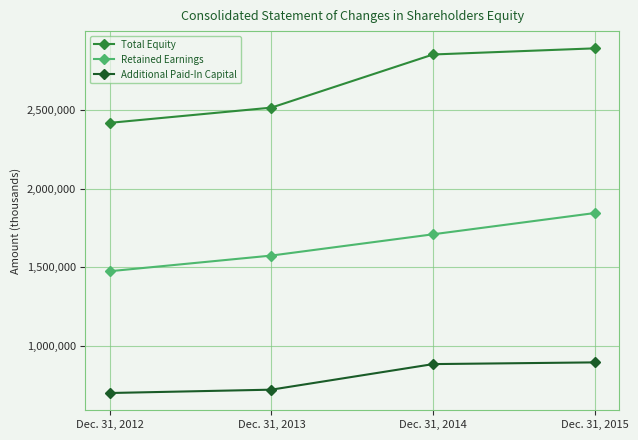

Which category has the lowest value across all series?

Dec. 31, 2012